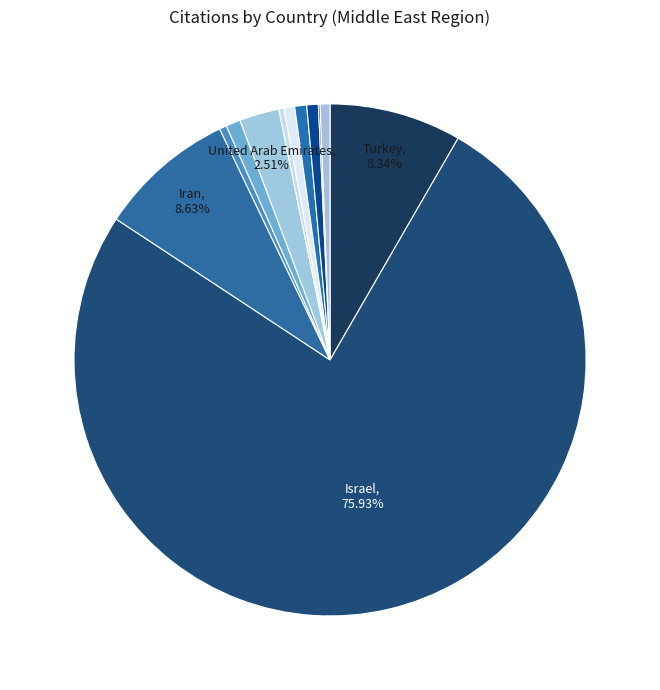

How many slices are in this pie chart?

12